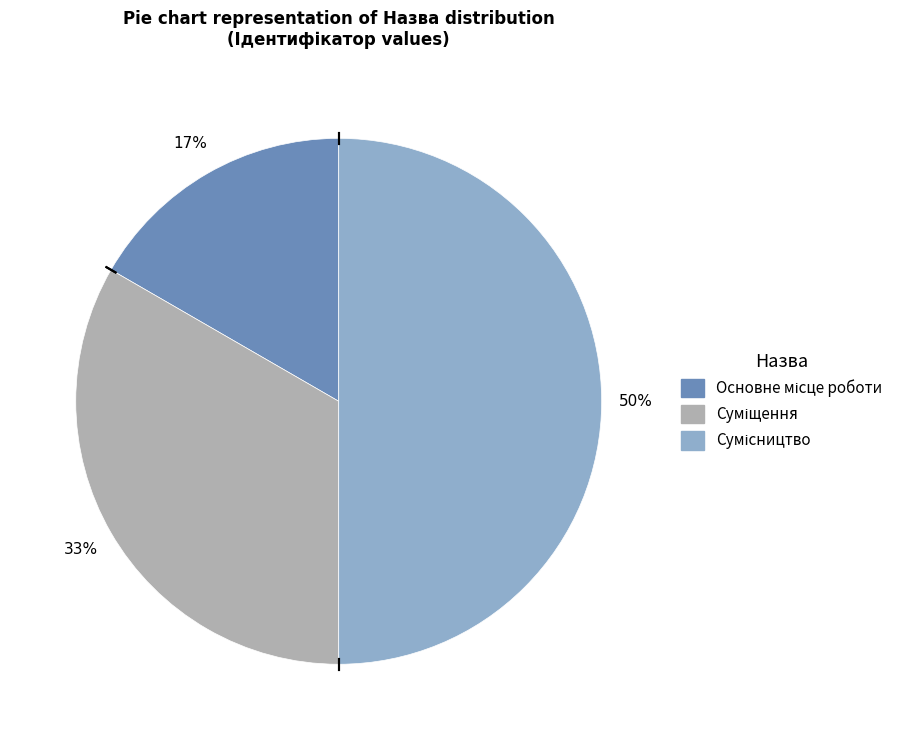

To the nearest percent, what is the difference between the largest and smallest slice percentages?

33%